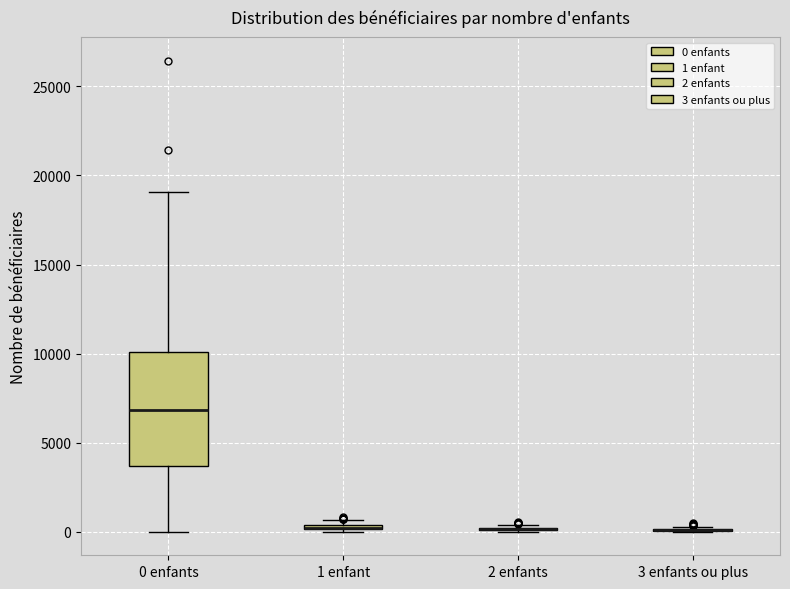

Where does the median line of the box for 0 enfants sit on the y-axis? The values are not printed on the chart, so give them approximately, as read against the axis.

7000